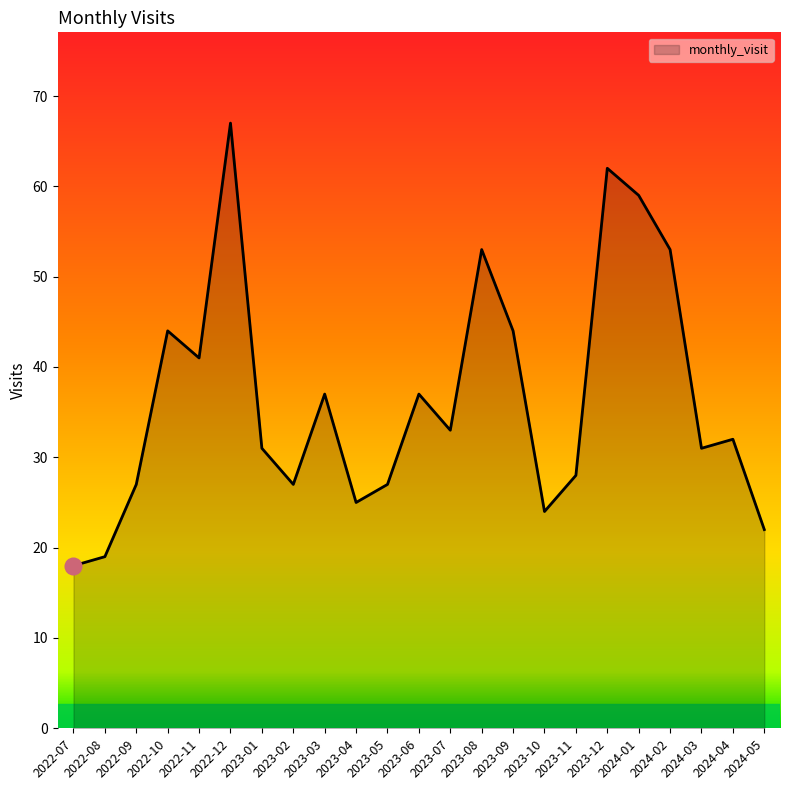

Does the chart have visible grid lines?

No